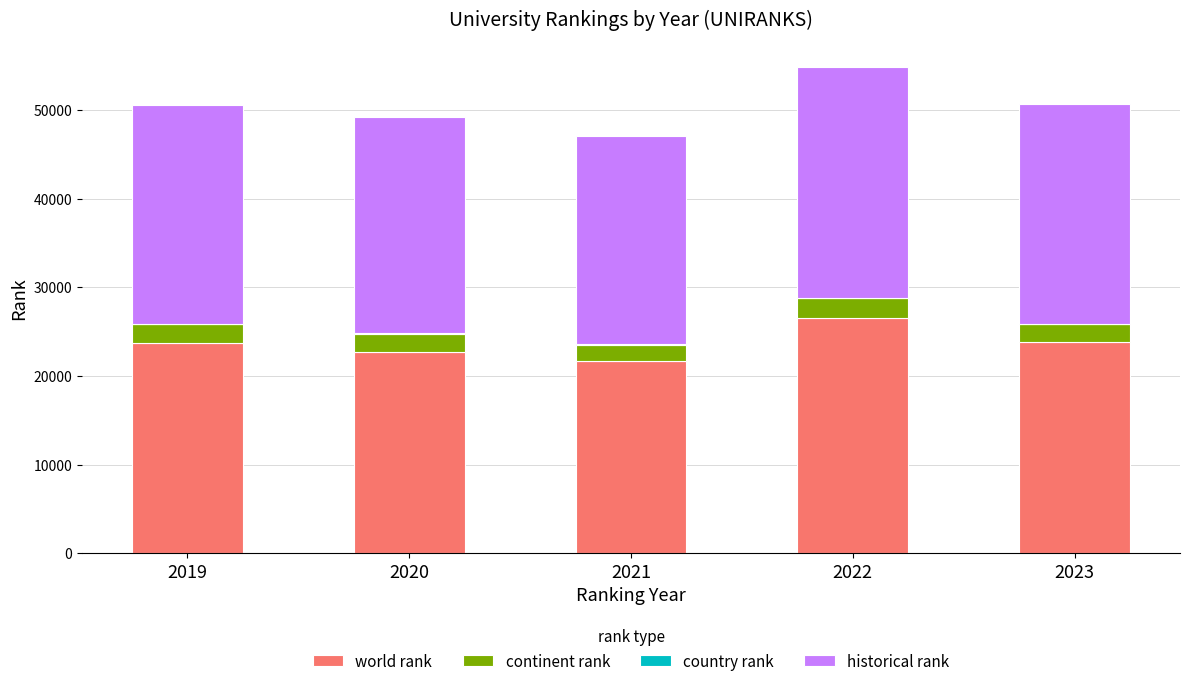

What is the sum of all world rank values?

118510